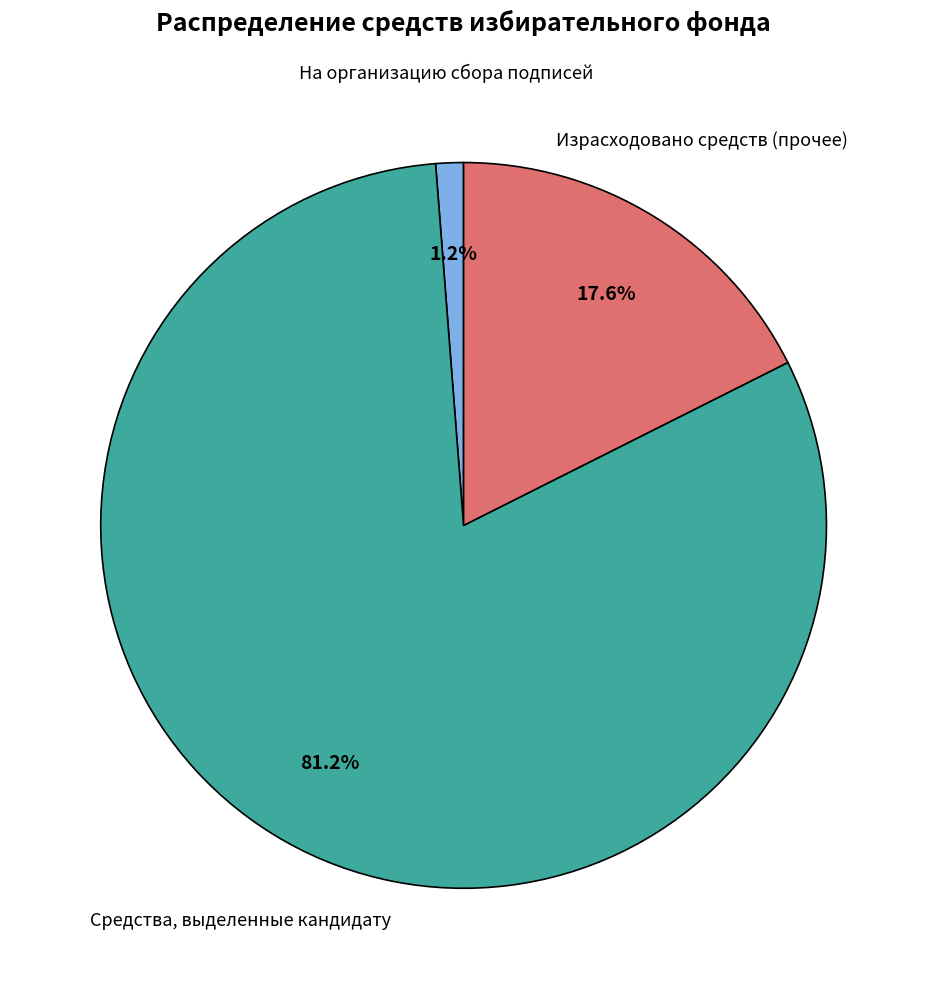

Is there a majority slice in this chart?

Yes